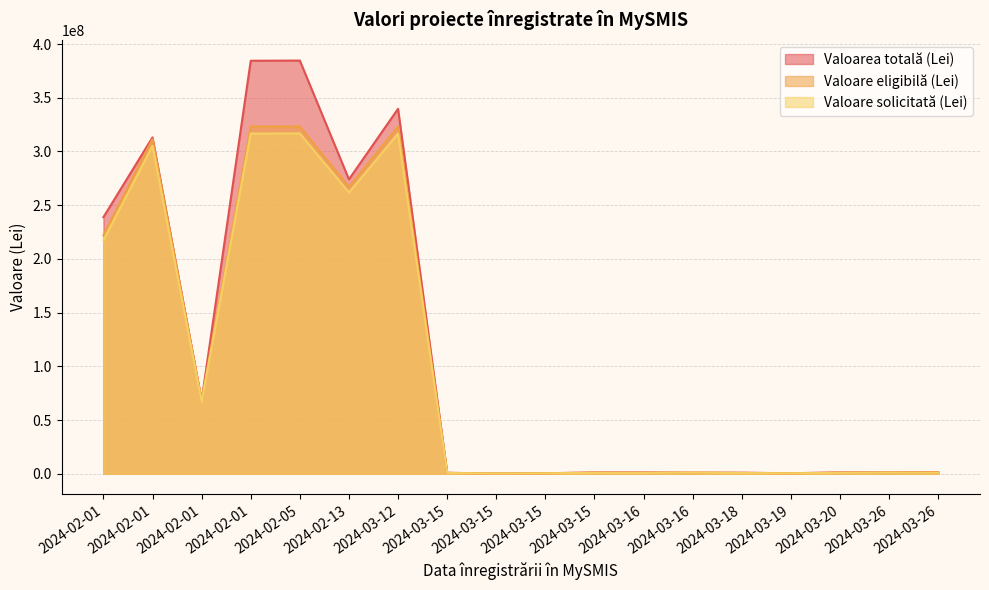

Reading left to right, list all the values displayed in this chart.

Valoarea totală (Lei): 238839660.9	313113260.8	68227243.3	384432656.6	384627378.3	274045414.3	339727096.3	878844.5	241210.0	496286.2	1238968.9	1259639.5	1041373.7	996789.9	496286.2	1280803.1	1243437.1	1490670.1
Valoare eligibilă (Lei): 221901477.4	311454182.9	68227243.3	323194831.8	323219000.0	267108952.0	323111681.9	878844.5	241210.0	496286.2	1027484.3	997497.9	1041373.7	810477.9	496286.2	1084551.0	1243437.1	1252663.9
Valoare solicitată (Lei): 217463447.9	305225099.2	66862698.4	316730935.2	316754620.0	261766772.9	316649448.1	738229.4	208500.0	421843.2	821987.5	797998.3	1041373.7	657242.0	421843.2	867641.0	994749.7	993112.0